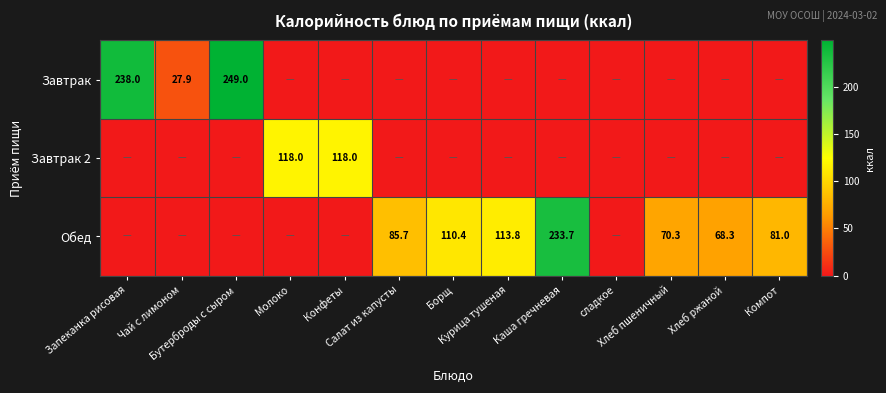

How many data points in Завтрак 2 are above 0?

2